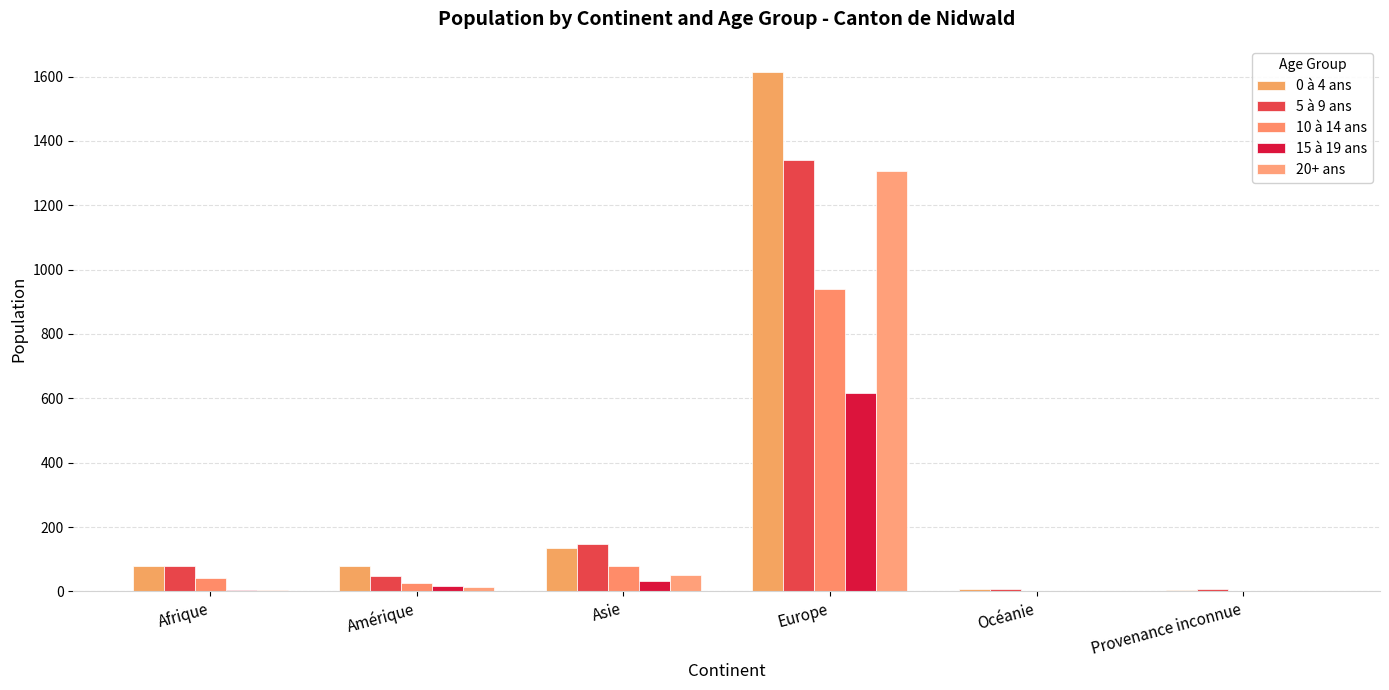

What are all the series names shown in the legend?

0 à 4 ans, 5 à 9 ans, 10 à 14 ans, 15 à 19 ans, 20+ ans